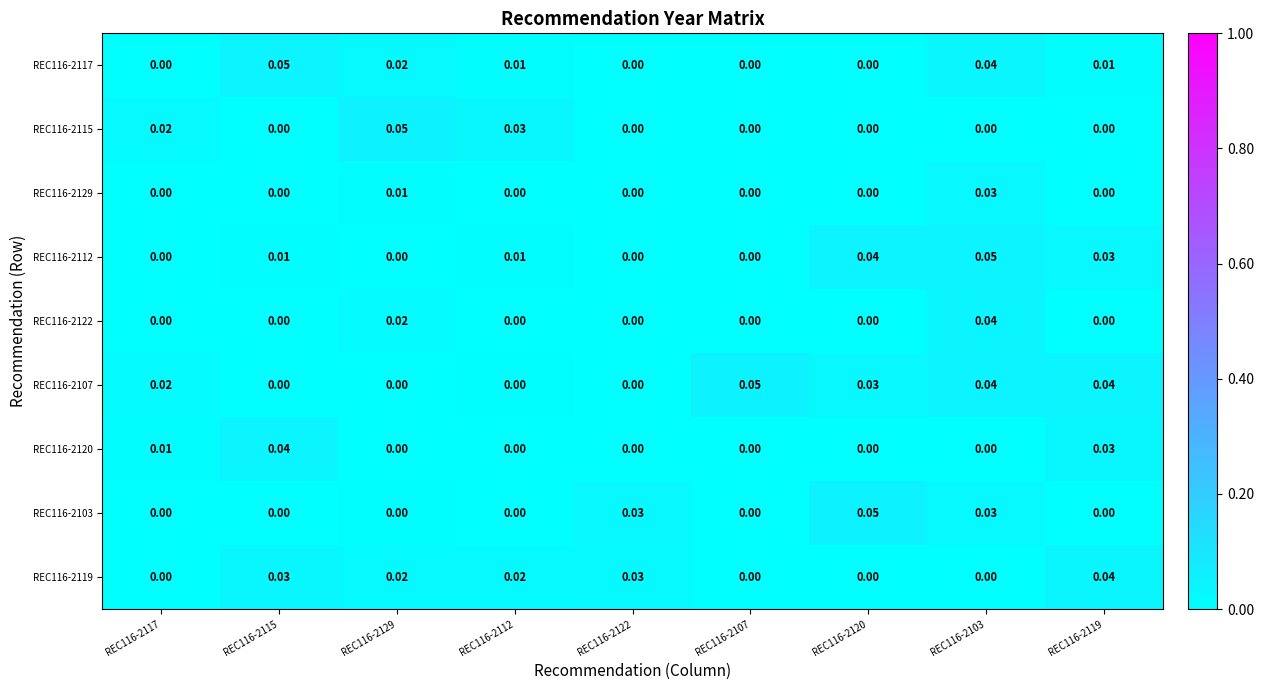

Which has a higher value, REC116-2107 or REC116-2120?

REC116-2107